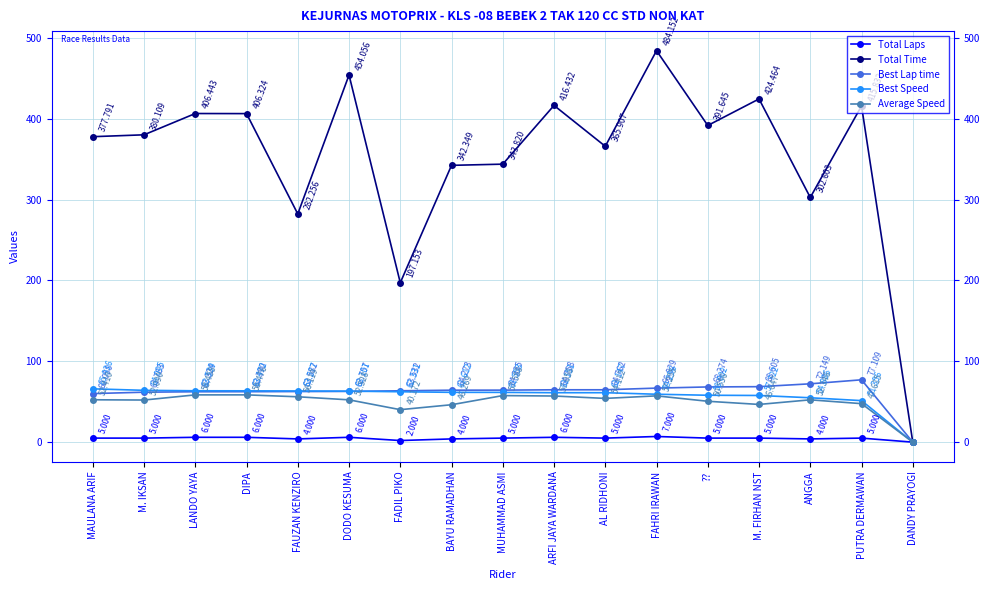

Reading left to right, list all the values displayed in this chart.

Total Laps: MAULANA ARIF=5.0	M. IKSAN=5.0	LANDO YAYA=6.0	DIPA=6.0	FAUZAN KENZIRO=4.0	DODO KESUMA=6.0	FADIL PIKO=2.0	BAYU RAMADHAN=4.0	MUHAMMAD ASMI=5.0	ARFI JAYA WARDANA=6.0	AL RIDHONI=5.0	FAHRI IRAWAN=7.0	??=5.0	M. FIRHAN NST=5.0	ANGGA=4.0	PUTRA DERMAWAN=5.0	DANDY PRAYOGI=0.0
Total Time: MAULANA ARIF=377.8	M. IKSAN=380.1	LANDO YAYA=406.4	DIPA=406.3	FAUZAN KENZIRO=282.3	DODO KESUMA=454.1	FADIL PIKO=197.2	BAYU RAMADHAN=342.3	MUHAMMAD ASMI=343.8	ARFI JAYA WARDANA=416.4	AL RIDHONI=365.9	FAHRI IRAWAN=484.2	??=391.6	M. FIRHAN NST=424.5	ANGGA=302.6	PUTRA DERMAWAN=415.8	DANDY PRAYOGI=0.0
Best Lap time: MAULANA ARIF=60.1	M. IKSAN=61.8	LANDO YAYA=62.3	DIPA=62.4	FAUZAN KENZIRO=62.6	DODO KESUMA=62.8	FADIL PIKO=63.5	BAYU RAMADHAN=64.3	MUHAMMAD ASMI=64.3	ARFI JAYA WARDANA=64.8	AL RIDHONI=64.8	FAHRI IRAWAN=66.8	??=68.3	M. FIRHAN NST=68.6	ANGGA=72.1	PUTRA DERMAWAN=77.1	DANDY PRAYOGI=0.0
Best Speed: MAULANA ARIF=65.9	M. IKSAN=64.1	LANDO YAYA=63.5	DIPA=63.5	FAUZAN KENZIRO=63.3	DODO KESUMA=63.1	FADIL PIKO=62.3	BAYU RAMADHAN=61.6	MUHAMMAD ASMI=61.6	ARFI JAYA WARDANA=61.2	AL RIDHONI=61.1	FAHRI IRAWAN=59.3	??=58.0	M. FIRHAN NST=57.7	ANGGA=54.9	PUTRA DERMAWAN=51.4	DANDY PRAYOGI=0.0
Average Speed: MAULANA ARIF=52.4	M. IKSAN=52.1	LANDO YAYA=58.5	DIPA=58.5	FAUZAN KENZIRO=56.1	DODO KESUMA=52.3	FADIL PIKO=40.2	BAYU RAMADHAN=46.3	MUHAMMAD ASMI=57.6	ARFI JAYA WARDANA=57.1	AL RIDHONI=54.1	FAHRI IRAWAN=57.3	??=50.6	M. FIRHAN NST=46.6	ANGGA=52.3	PUTRA DERMAWAN=47.6	DANDY PRAYOGI=0.0